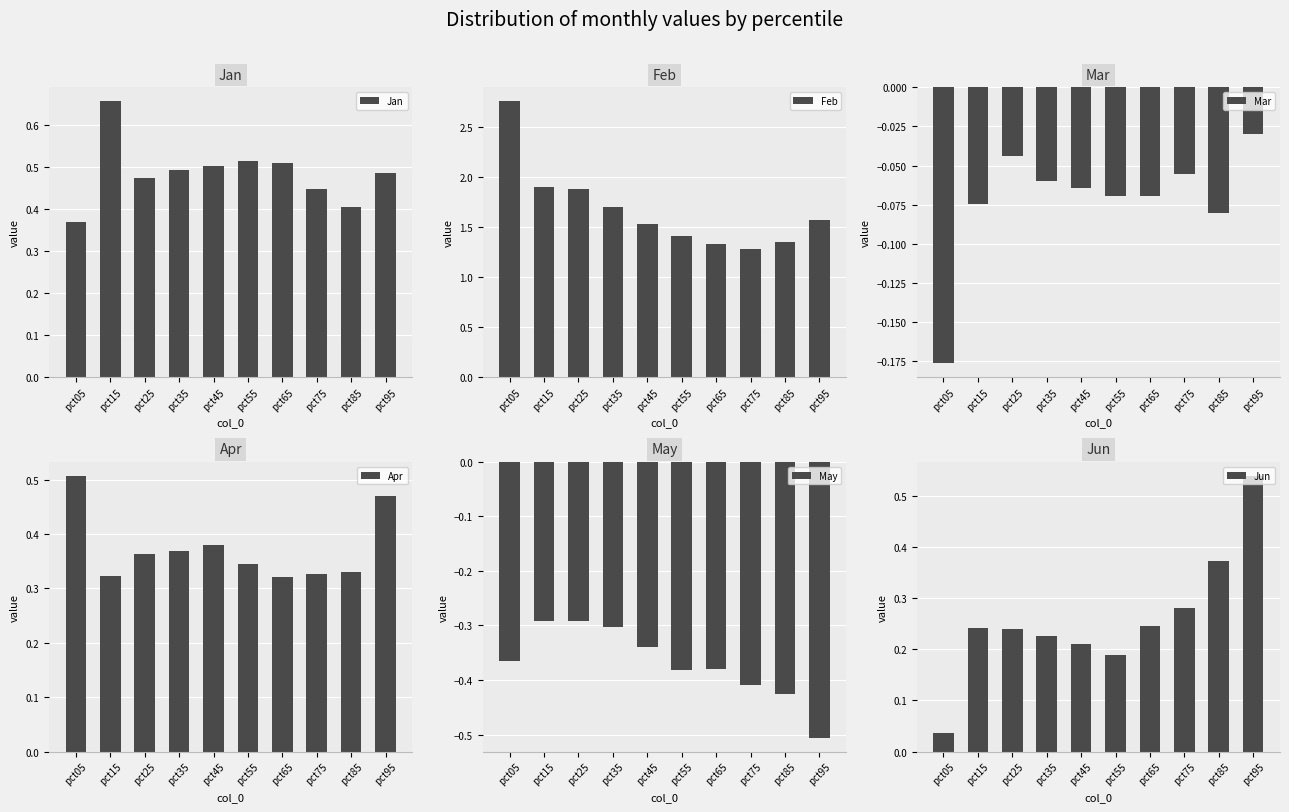

Count the Jan values in the range 0 to 1.

10